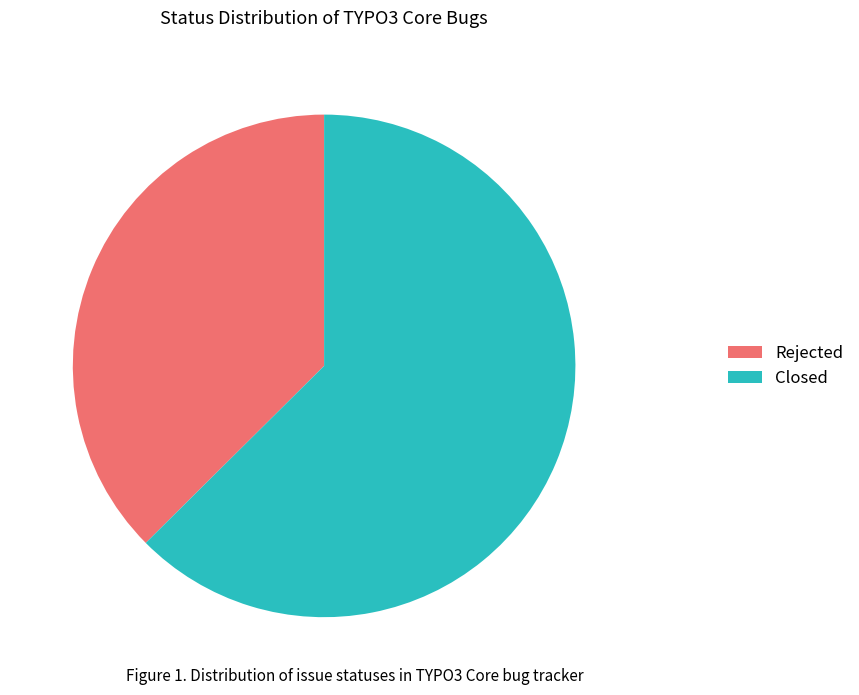

The Closed slice represents 63% of the pie. True or false?

True